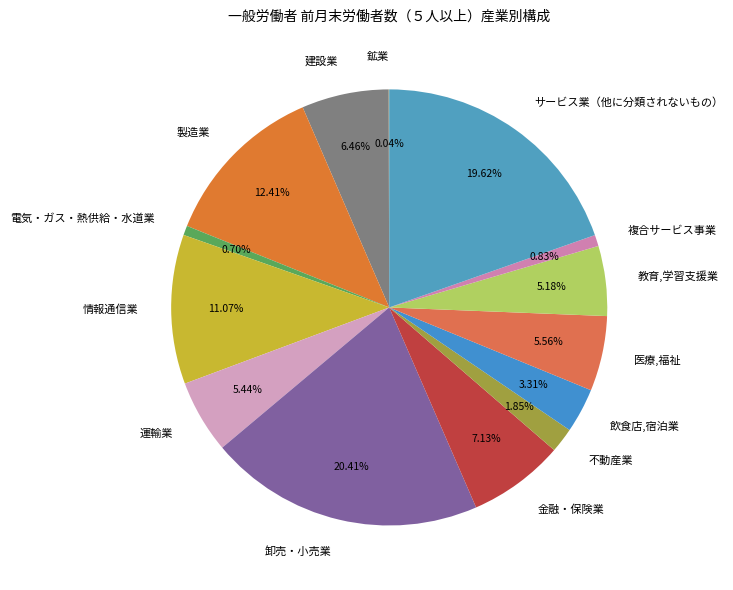

Combined, do 建設業 and 飲食店,宿泊業 account for over 50%?

No